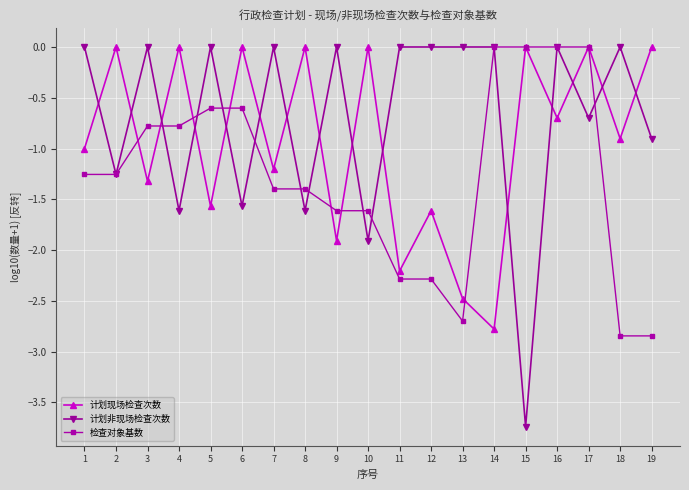

List the series in order of their overall mean, highest first.

计划非现场检查次数, 计划现场检查次数, 检查对象基数